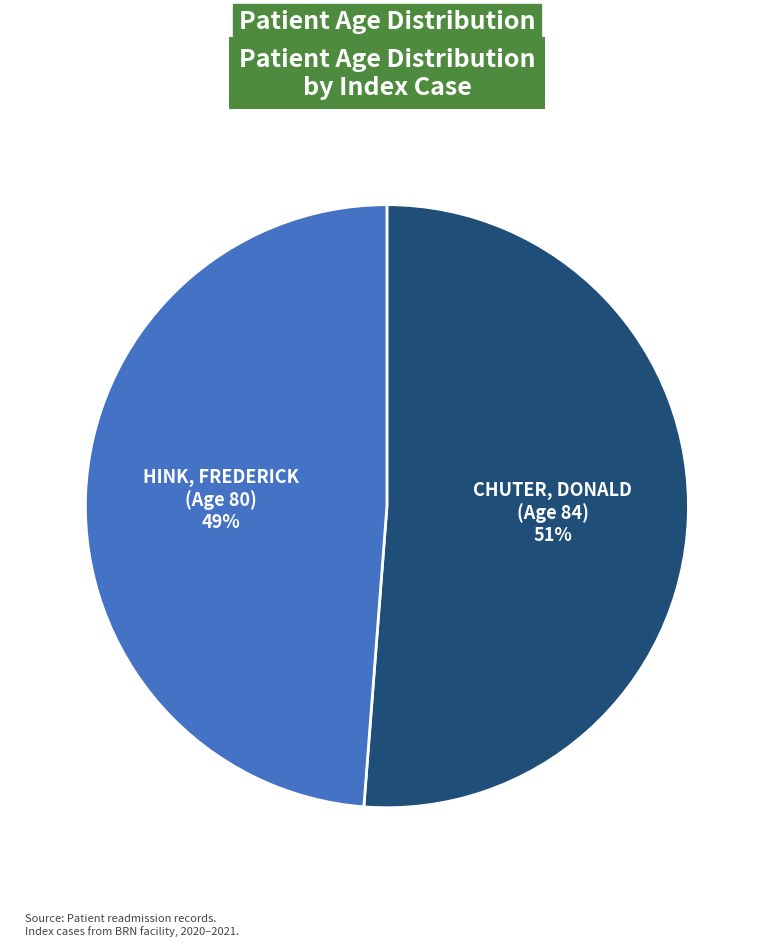

Which has a higher value, CHUTER, DONALD (Age 84) or HINK, FREDERICK (Age 80)?

CHUTER, DONALD (Age 84)